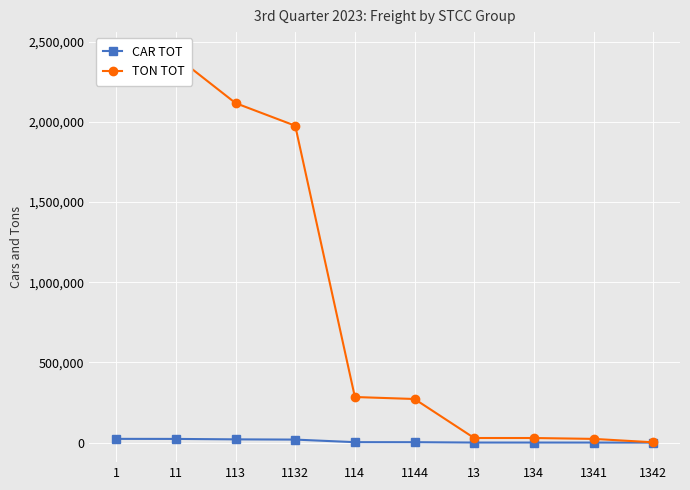

True or false: TON TOT and CAR TOT cross at least once.

False